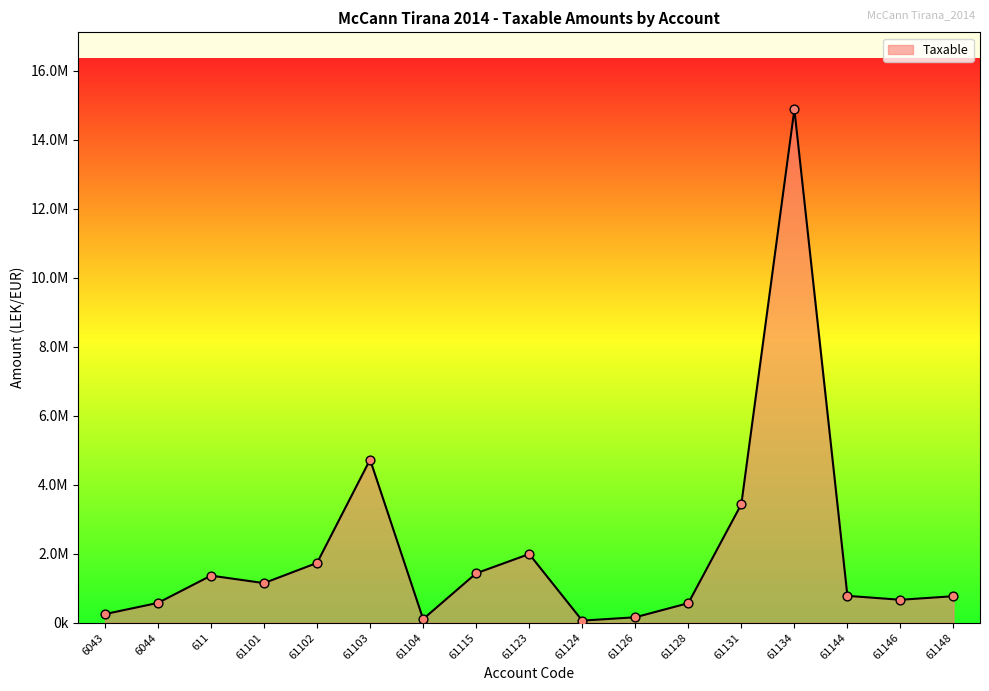

What is the change in value from 6044 to 61123?

+1416565.3